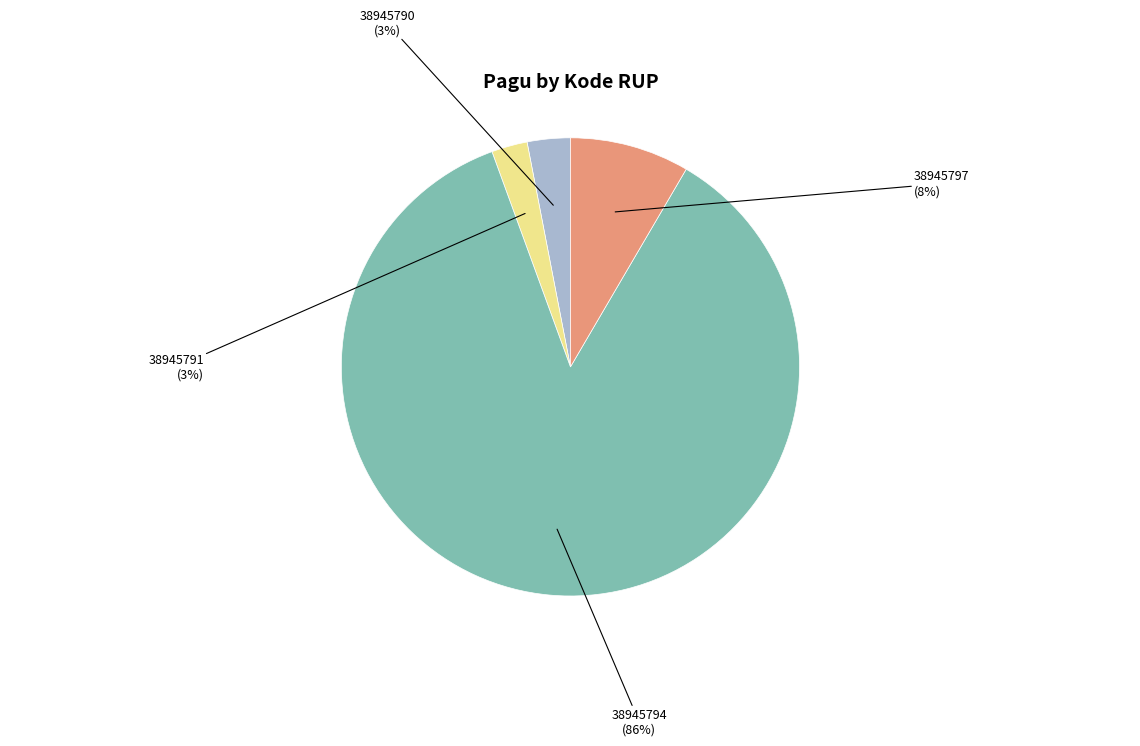

Which category has the biggest portion of the pie?

38945794